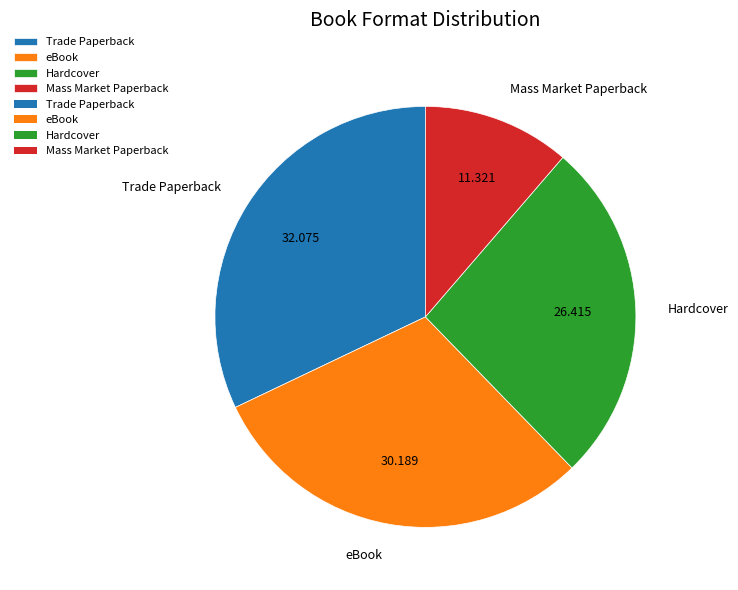

Is the sum of Trade Paperback and Hardcover greater than half?

Yes